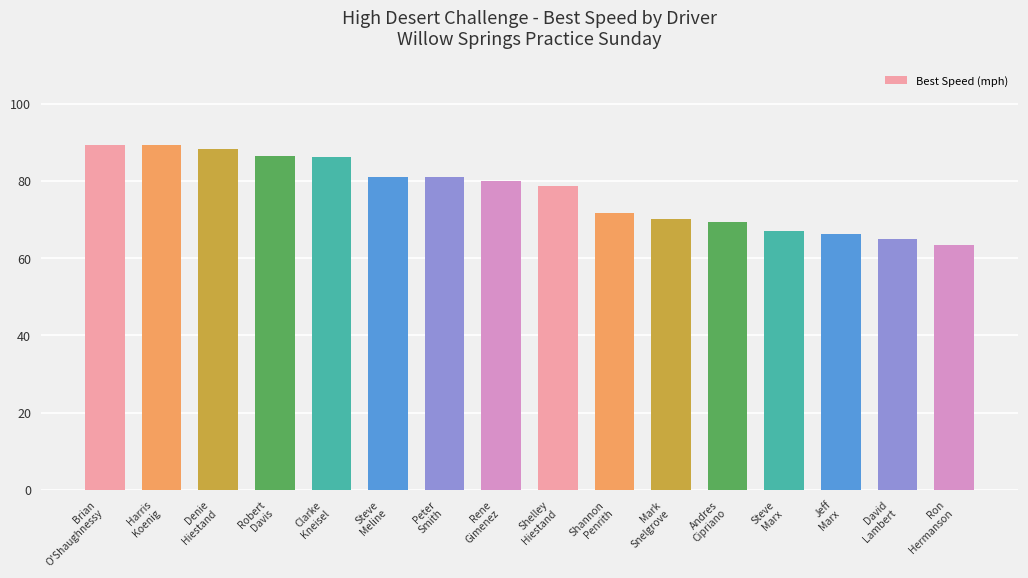

Approximately how many times larger is the value at Brian
O'Shaughnessy compared to Mark
Snelgrove?

1.3